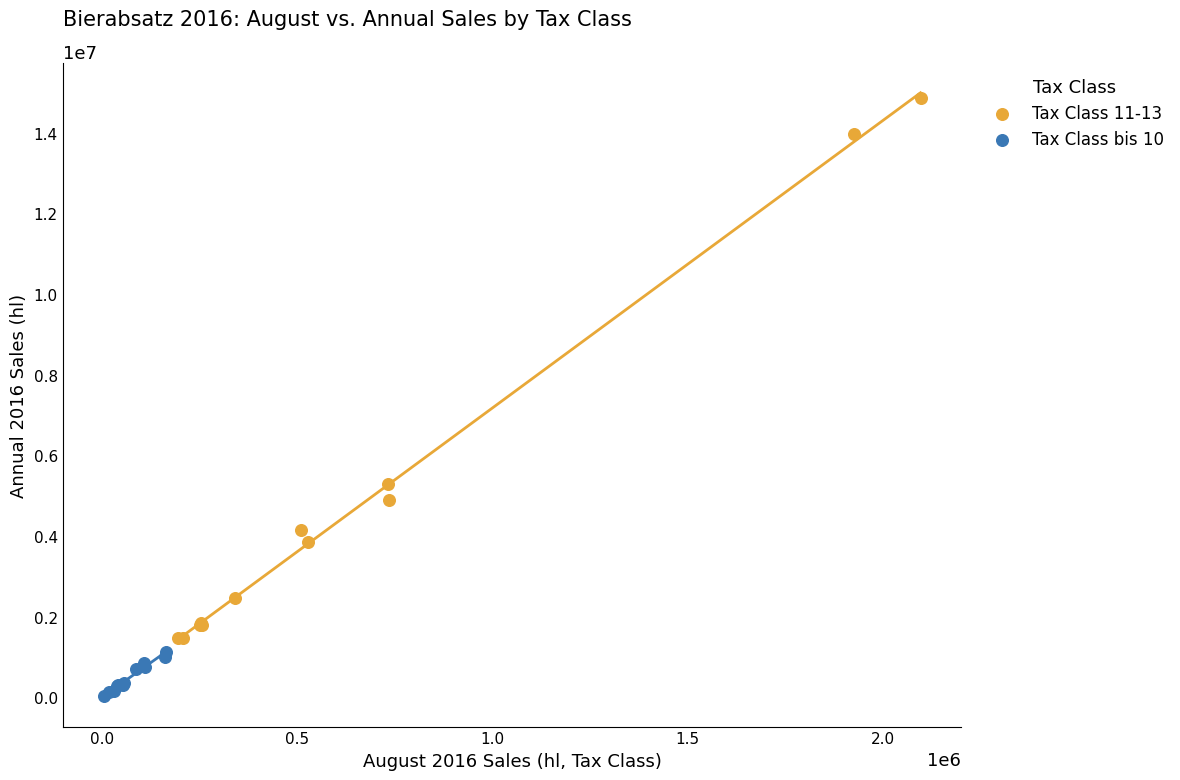

Which series contains the highest Y value?

Tax Class 11-13